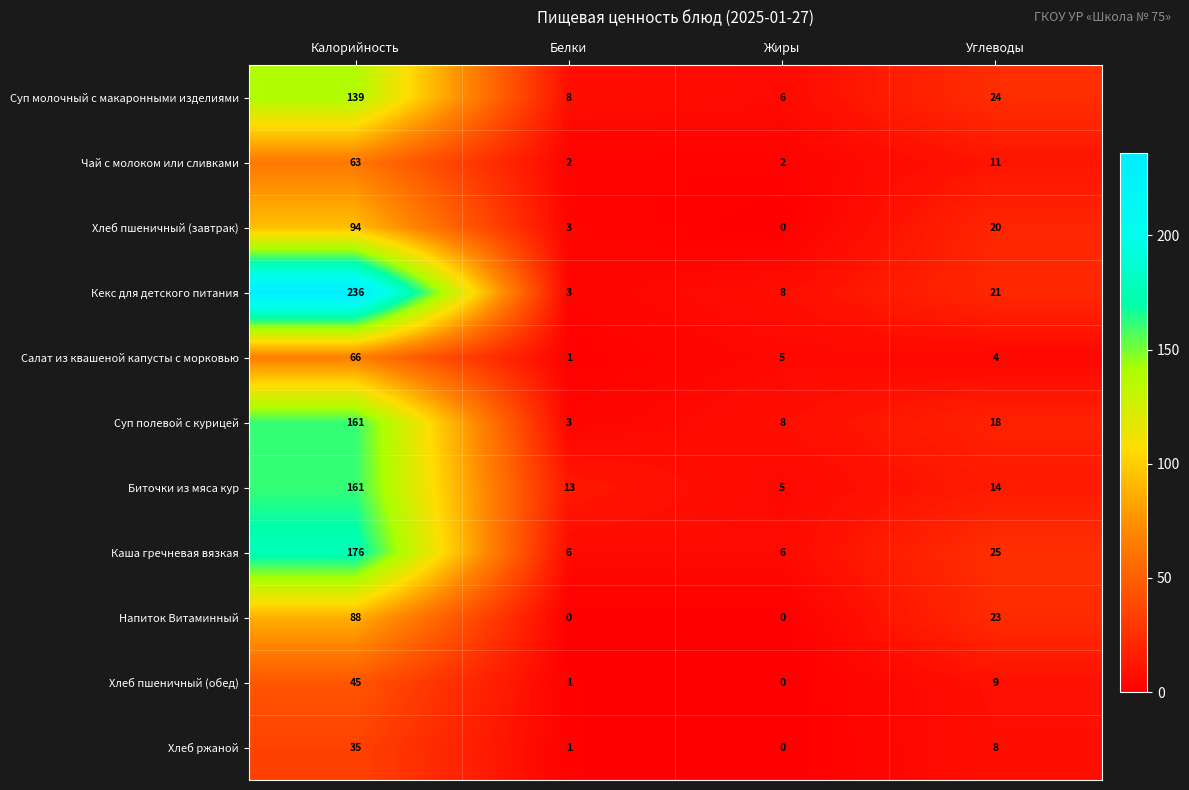

How many data points does each series have?

4